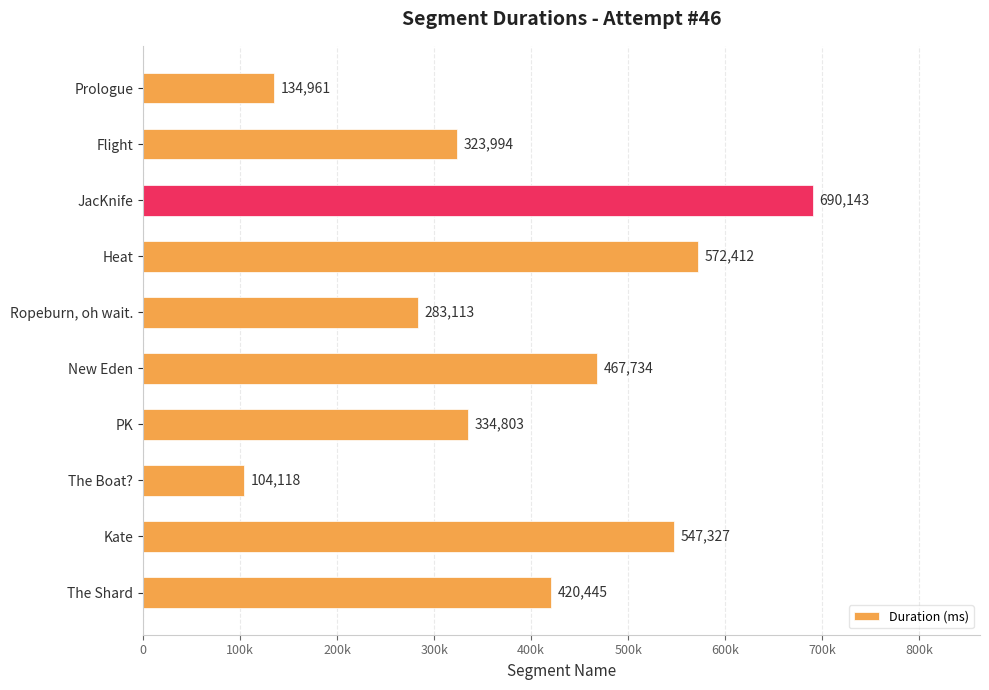

Does the chart contain any negative values?

No